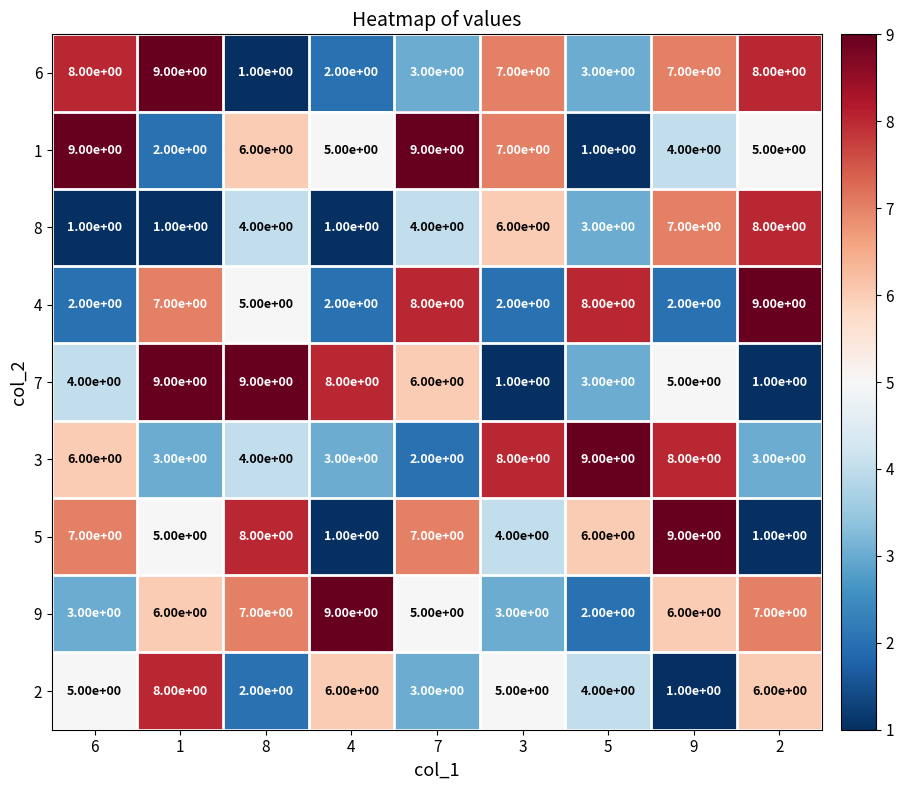

What is the difference between the maximum and minimum values in the 3 series?

7